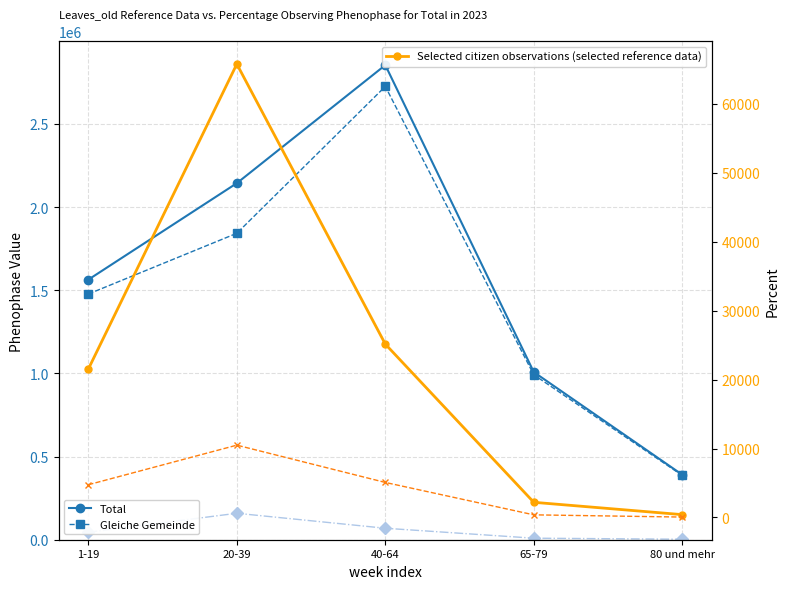

Is it true that Selected citizen observations (selected reference data) equals 15042 at 1-19?

False